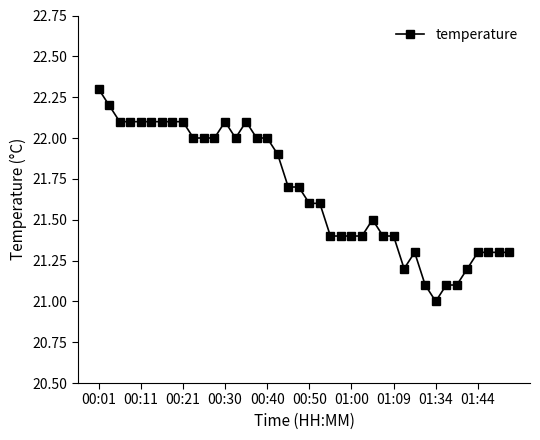

What is the smallest value displayed?

21.0